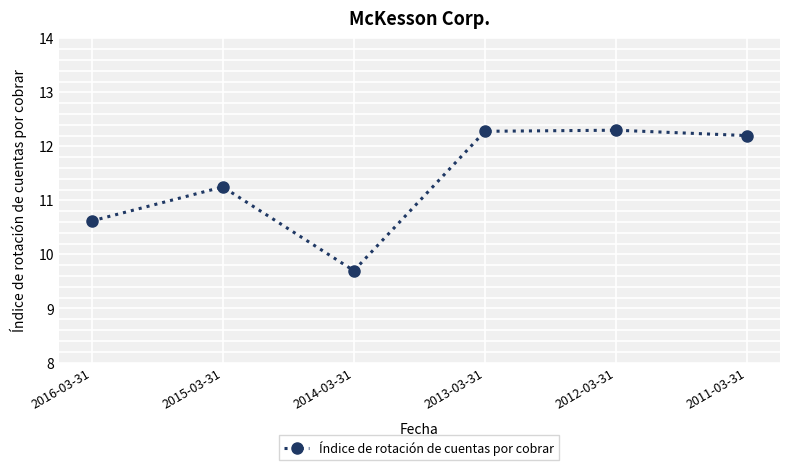

The value at 2014-03-31 is 9.7. True or false?

True